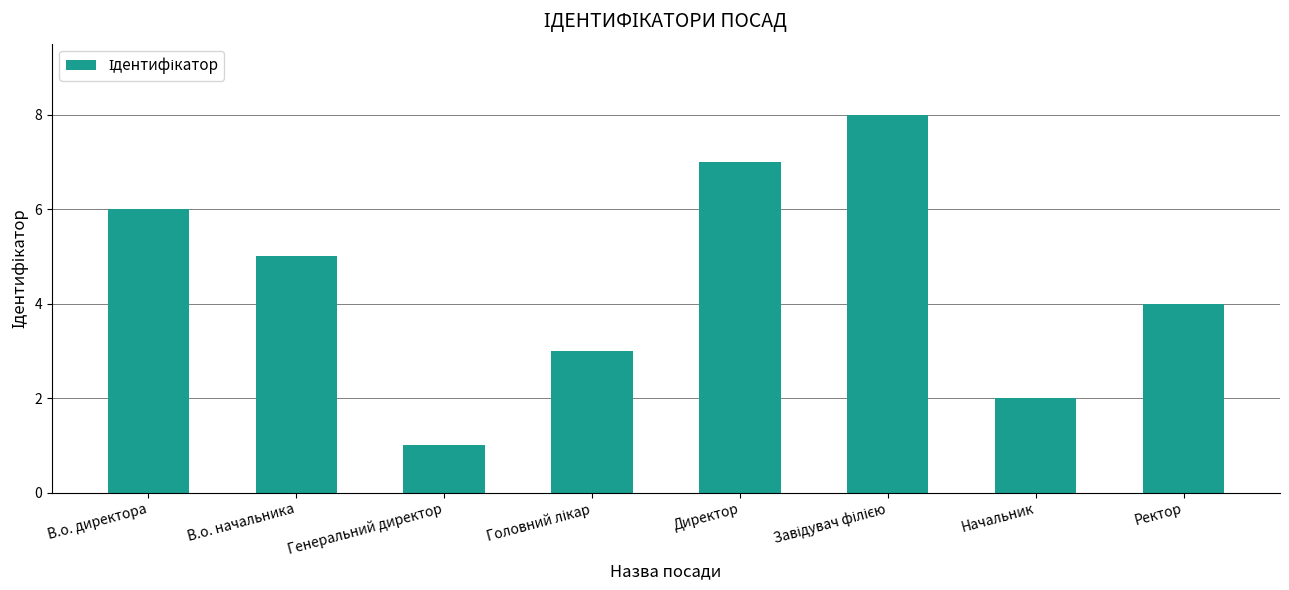

What is the difference between the maximum and second lowest values?

6